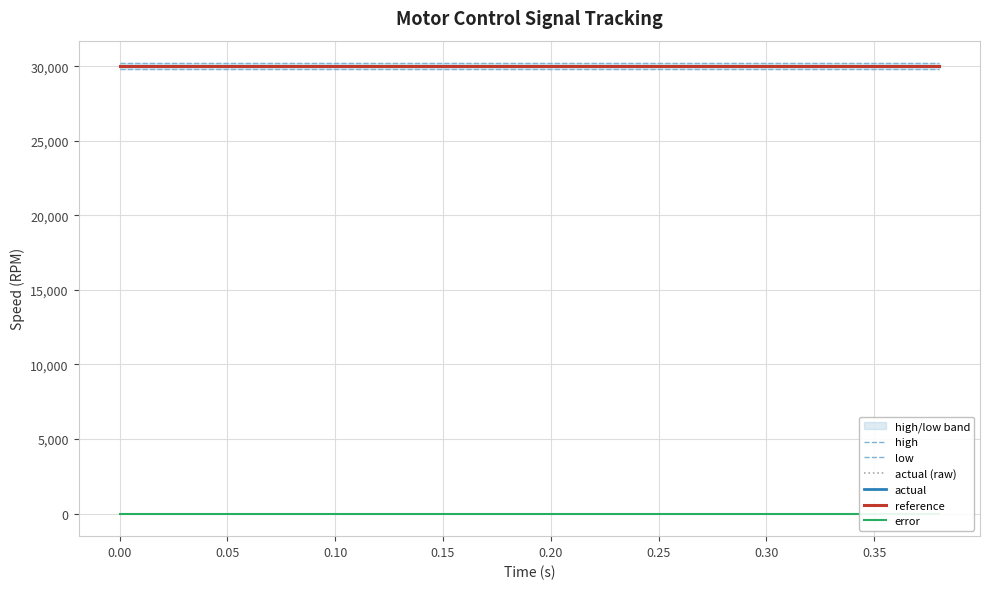

Reading left to right, extract all data points from this chart.

high: 30200	30200	30200	30200	30200	30200	30200	30200	30200	30200	30200	30200	30200	30200	30200	30200	30200	30200	30200	30200
low: 29800	29800	29800	29800	29800	29800	29800	29800	29800	29800	29800	29800	29800	29800	29800	29800	29800	29800	29800	29800
actual (raw): 30000	30000	30000	30000	30000	30000	30000	30000	30000	30000	30000	30000	30000	30000	30000	30000	30000	30000	30000	30000
actual: 30000	30000	30000	30000	30000	30000	30000	30000	30000	30000	30000	30000	30000	30000	30000	30000	30000	30000	30000	30000
reference: 30000	30000	30000	30000	30000	30000	30000	30000	30000	30000	30000	30000	30000	30000	30000	30000	30000	30000	30000	30000
error: 0	0	0	0	0	0	0	0	0	0	0	0	0	0	0	0	0	0	0	0